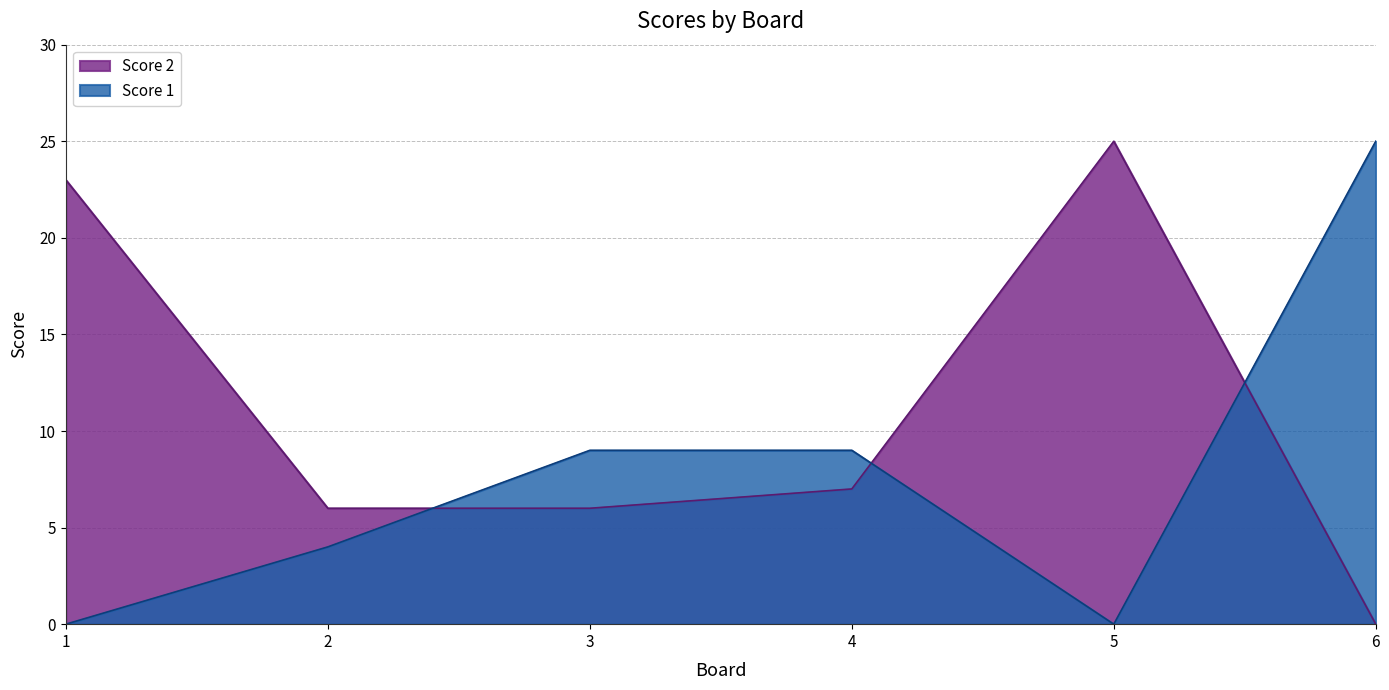

At which label is Score 1 closest to 12?

3